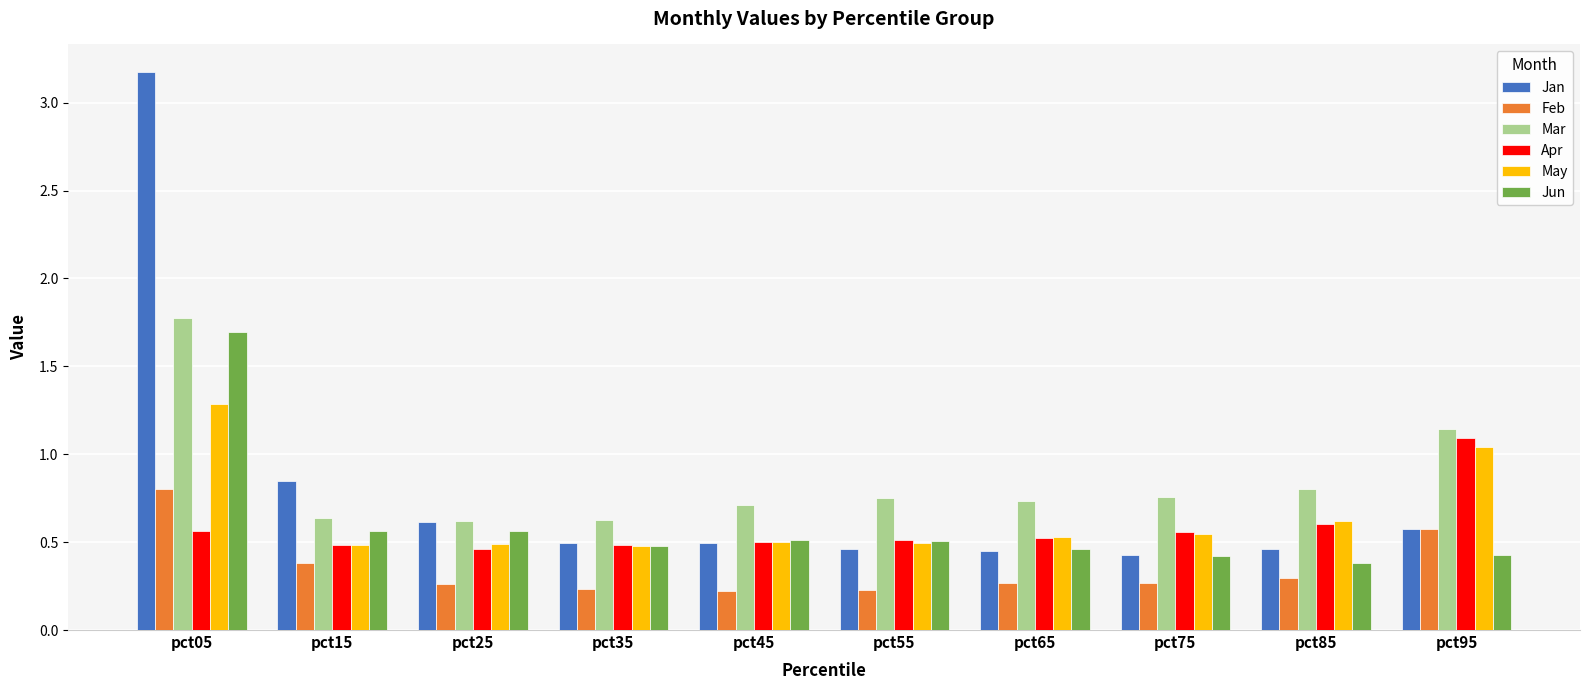

How many Apr values are between 0 and 1?

9